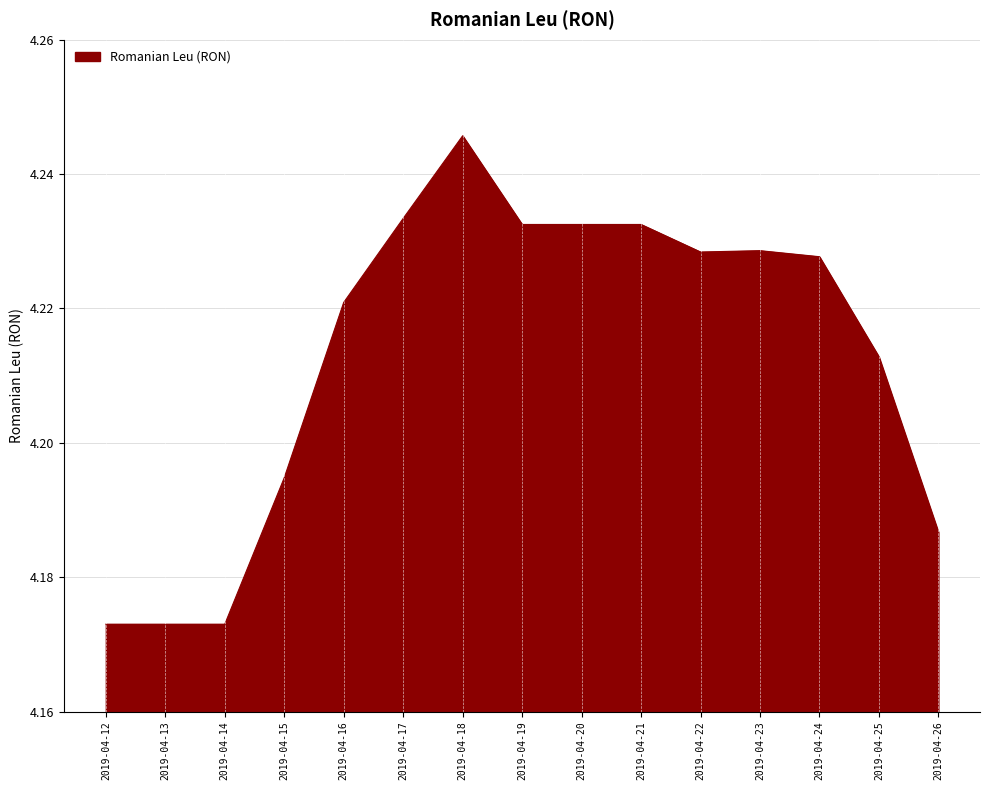

Count the number of categories in the chart.

15